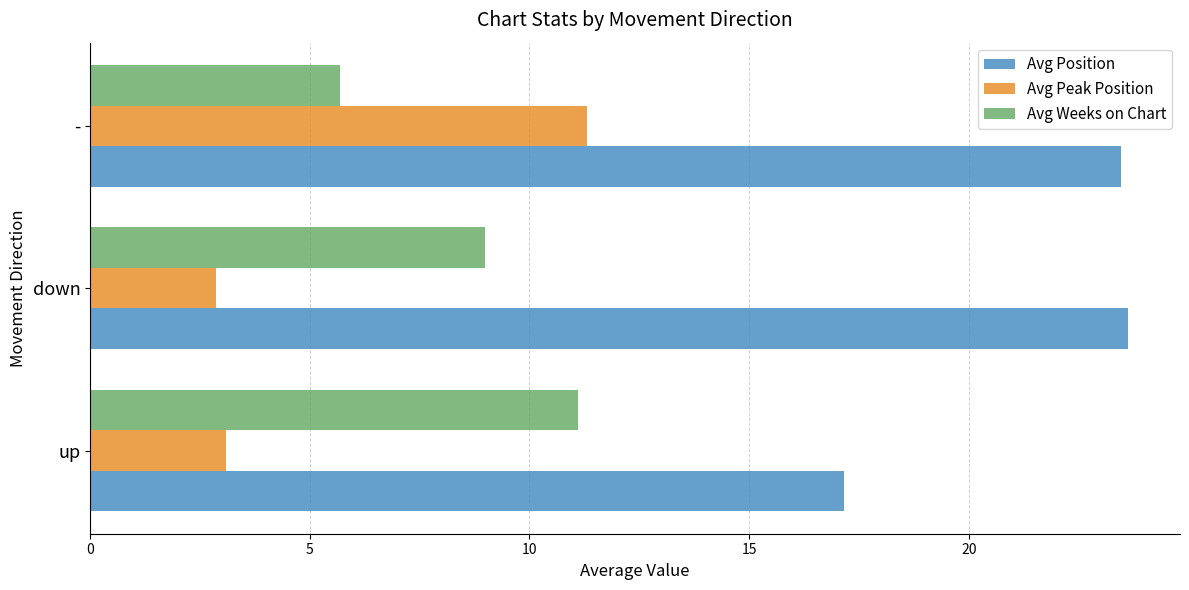

What is the average value of the Avg Position series?

21.4